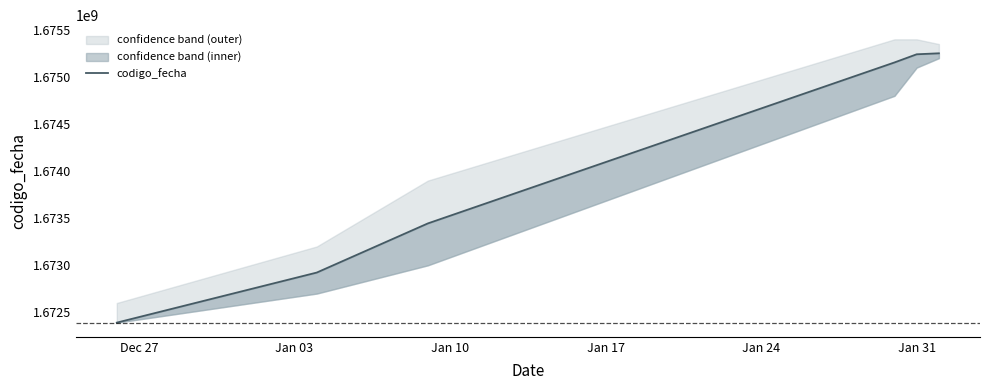

Rank the categories by value from highest to lowest.

Jan 31, Jan 24, Jan 17, Jan 10, Jan 03, Dec 27